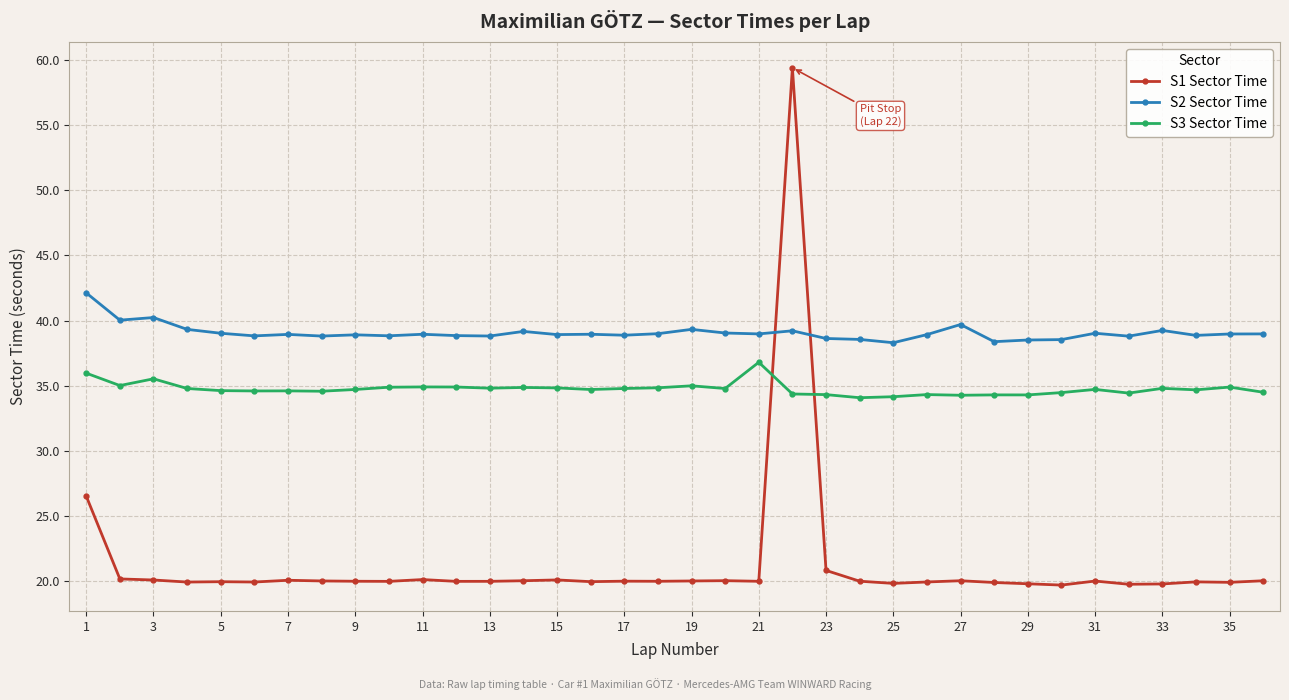

Which series has the largest total across all categories?

S2 Sector Time